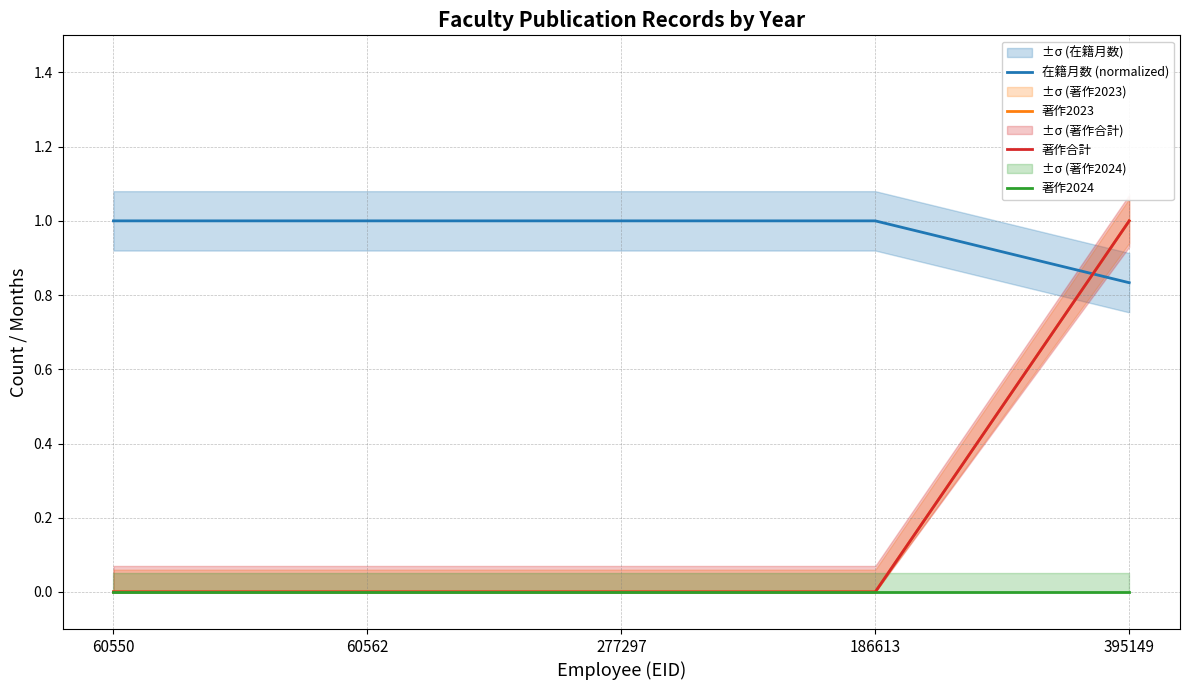

What is the sum of all 在籍月数 (normalized) values?

4.8